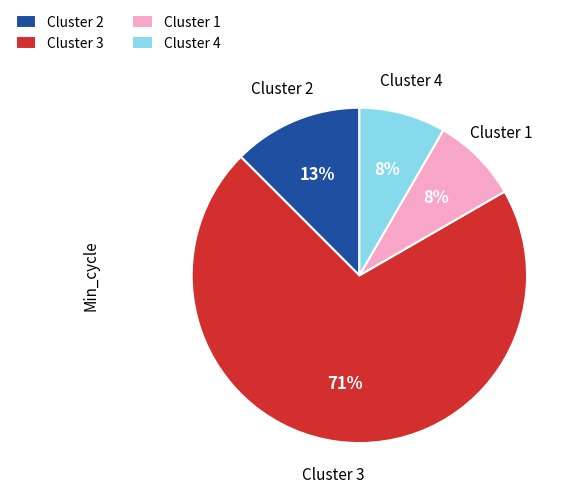

Does any single category account for the majority?

Yes